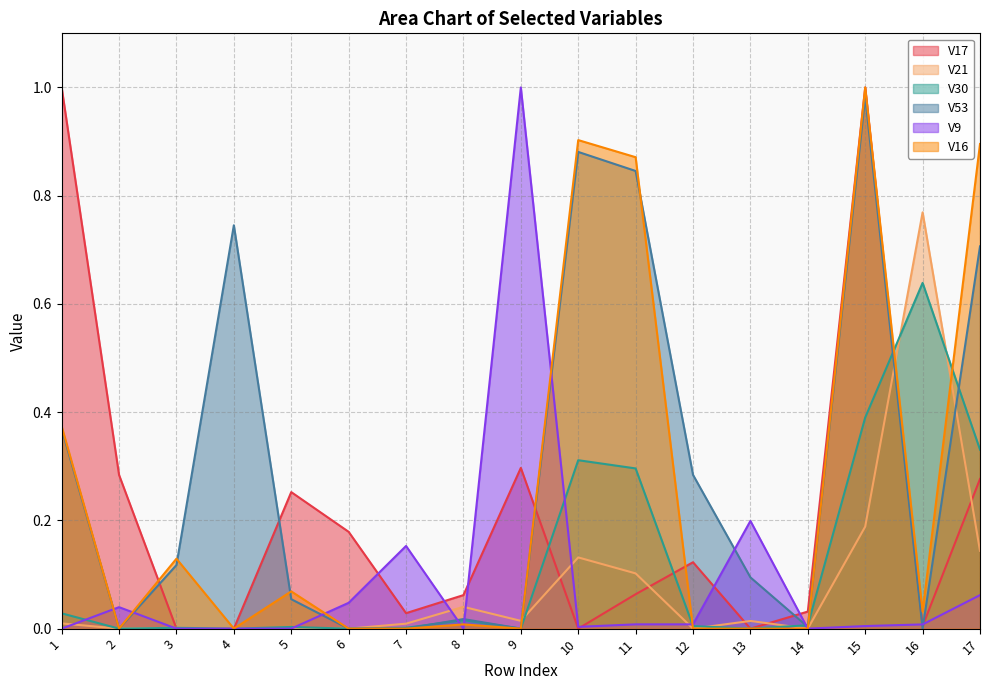

What are all the series names shown in the legend?

V17, V21, V30, V53, V9, V16